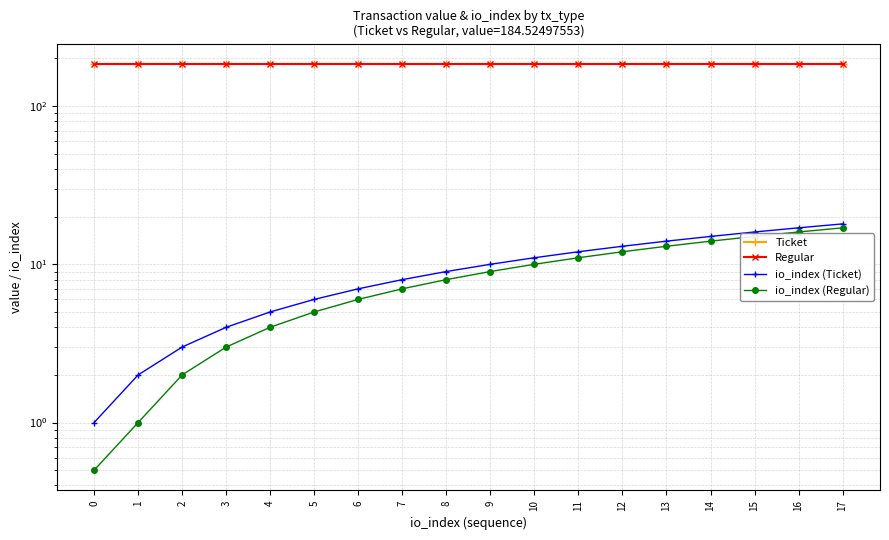

Which series has the largest total across all categories?

Ticket